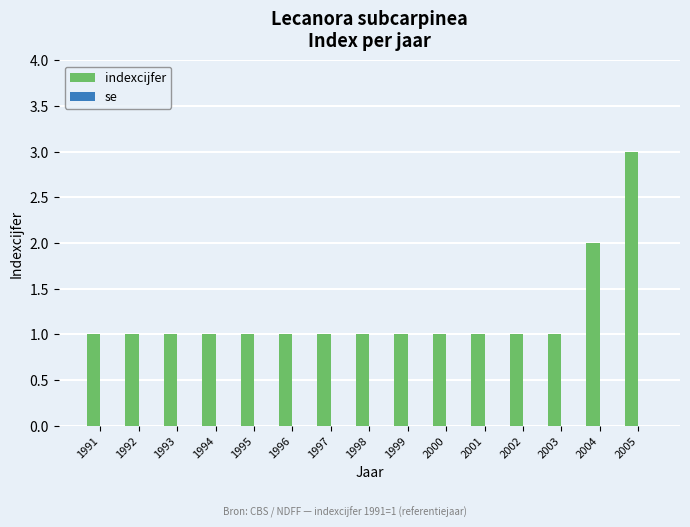

Reading right to left, extract all data points from this chart.

2005=3	2004=2	2003=1	2002=1	2001=1	2000=1	1999=1	1998=1	1997=1	1996=1	1995=1	1994=1	1993=1	1992=1	1991=1